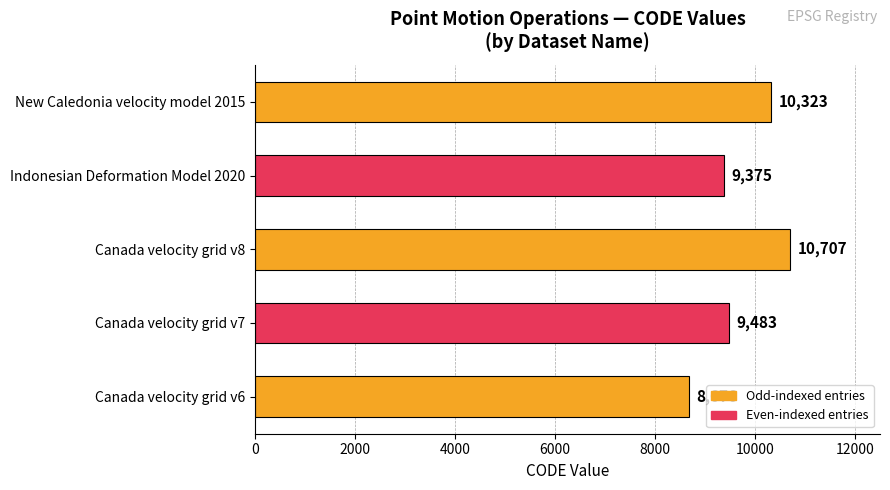

Count the number of data series in this chart.

1